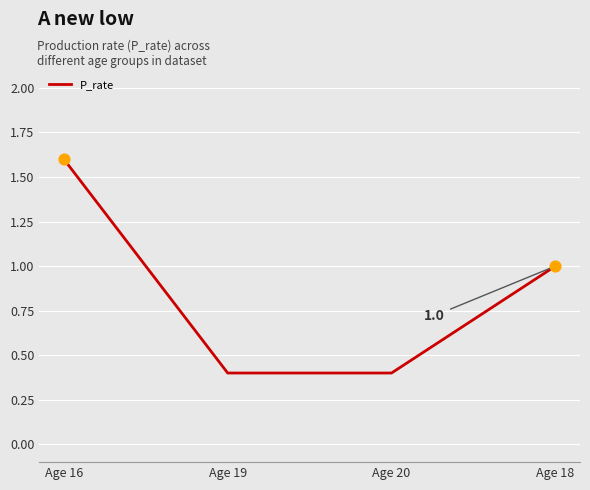

What is the change in value from Age 16 to Age 19?

-1.2